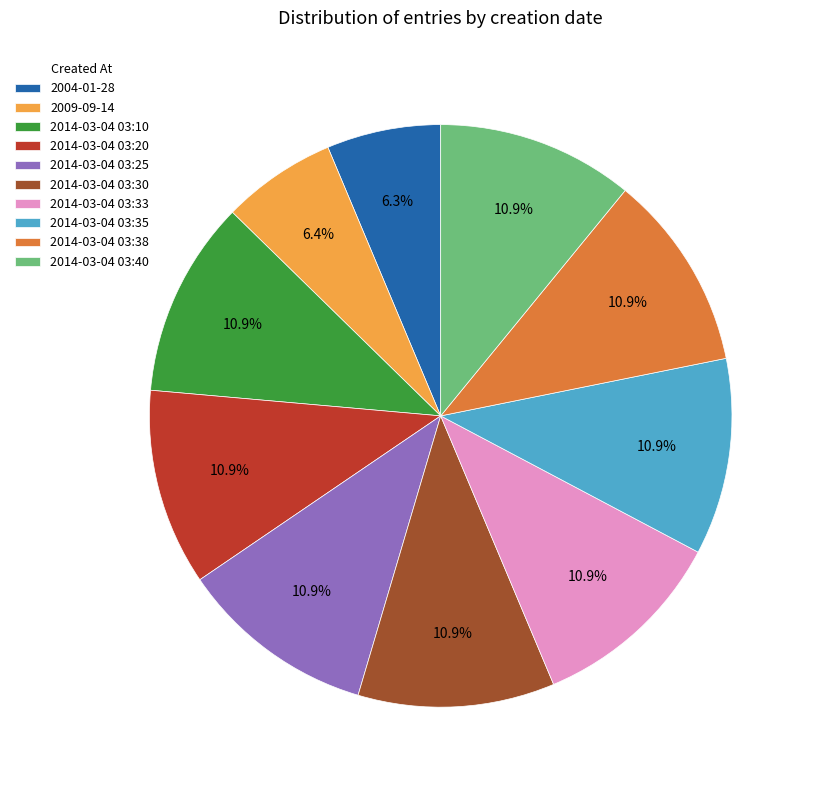

The 2014-03-04 03:30 slice represents 11% of the pie. True or false?

True